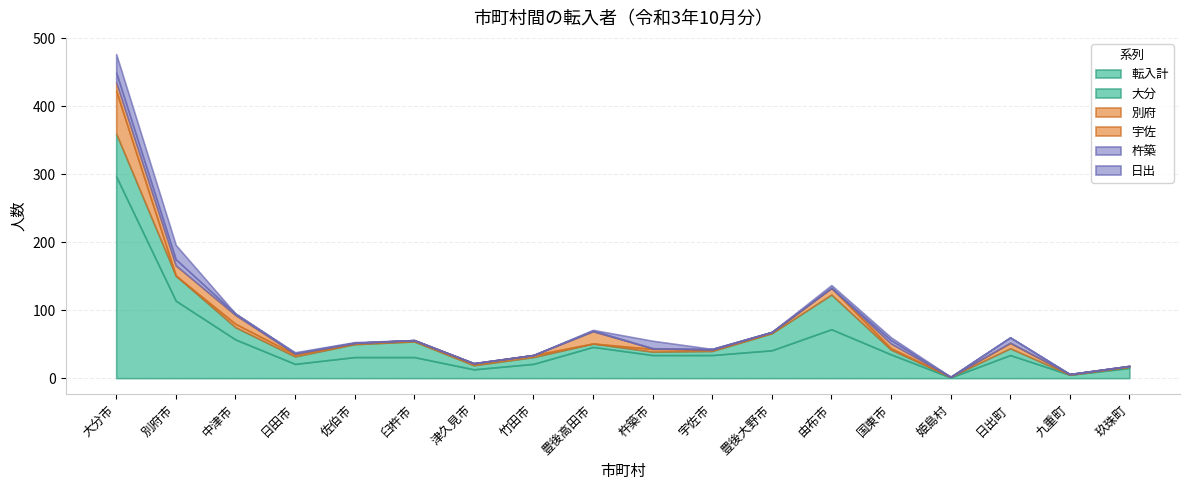

How many lines are shown in the chart?

6